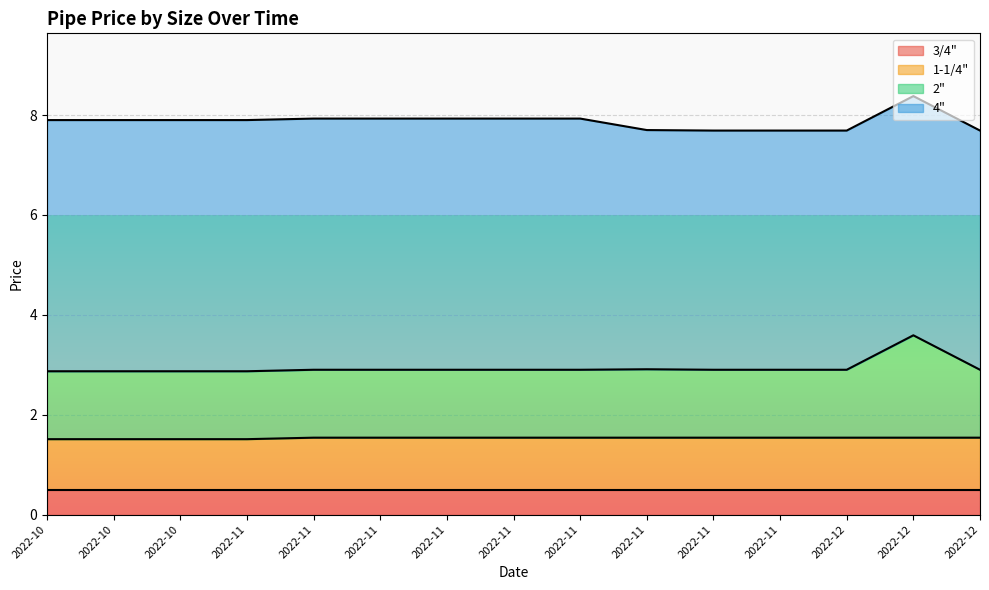

The 1-1/4" series shows 1.5 at 2022-11. True or false?

True